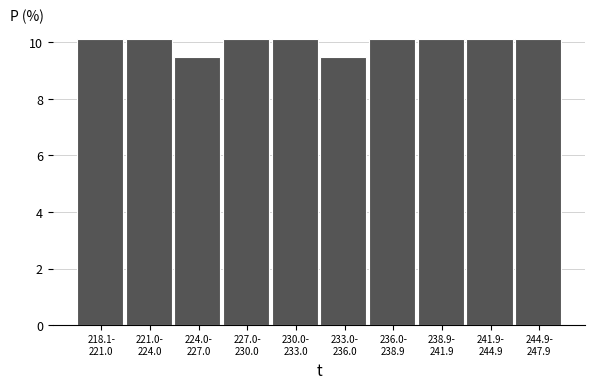

Reading left to right, extract all data points from this chart.

10.1	10.1	9.5	10.1	10.1	9.5	10.1	10.1	10.1	10.1